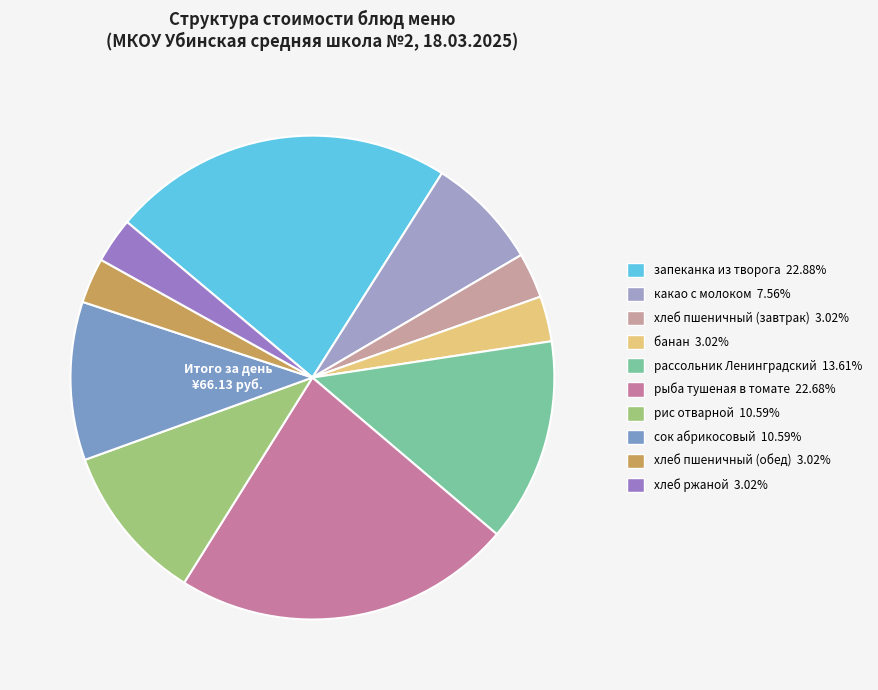

Combined, do хлеб пшеничный (обед) and запеканка из творога account for over 50%?

No